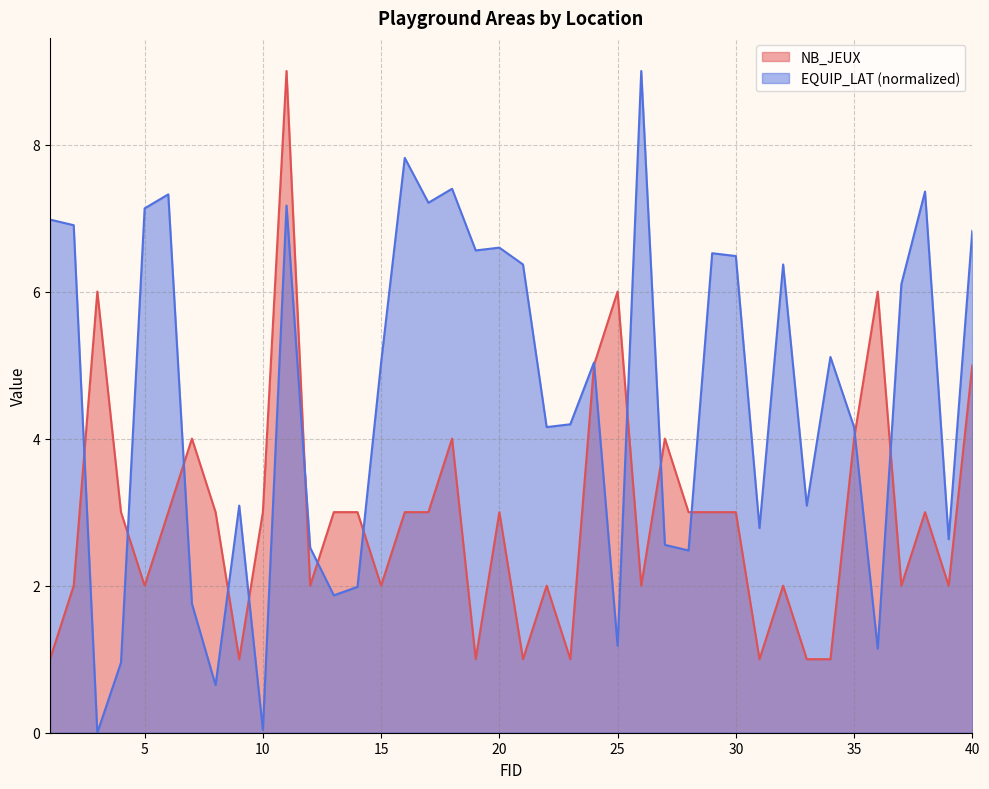

At which category is the sum across all series the highest?

11